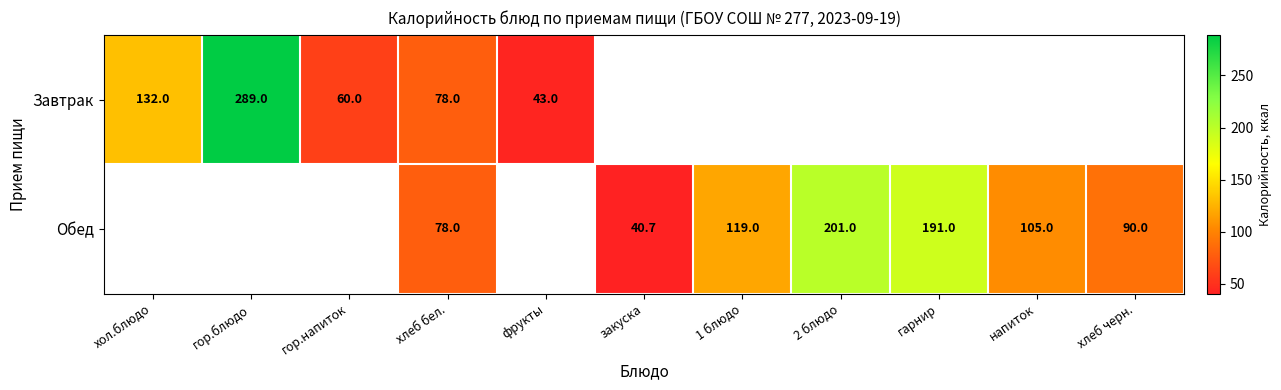

True or false: Обед has a value of 183.5 at 1 блюдо.

False